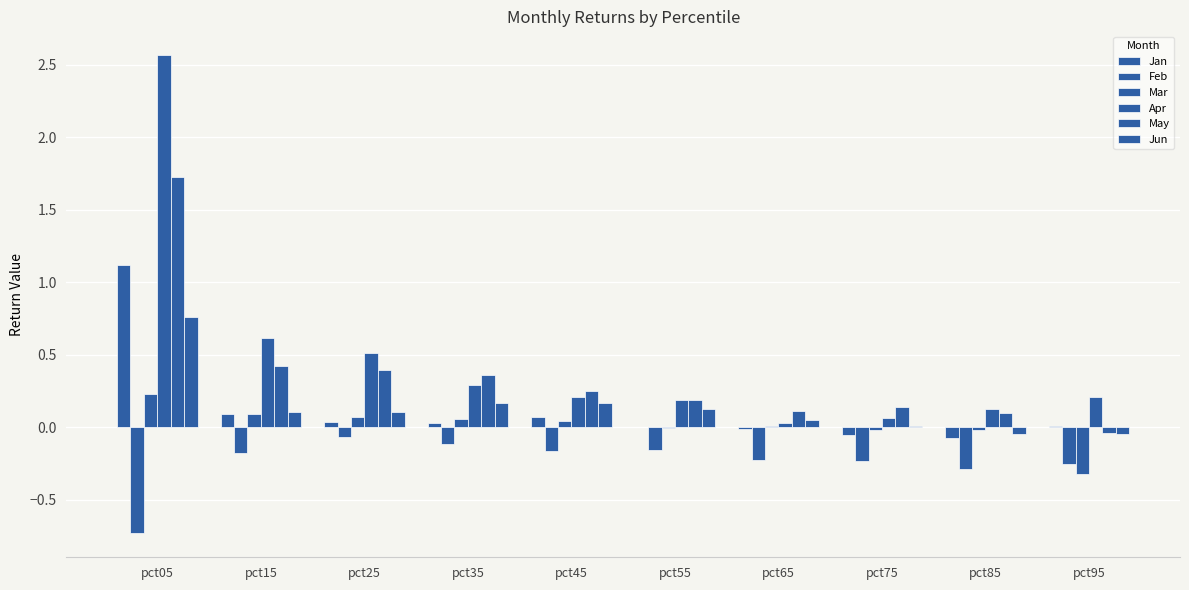

Between pct25 and pct65, which is larger?

pct25